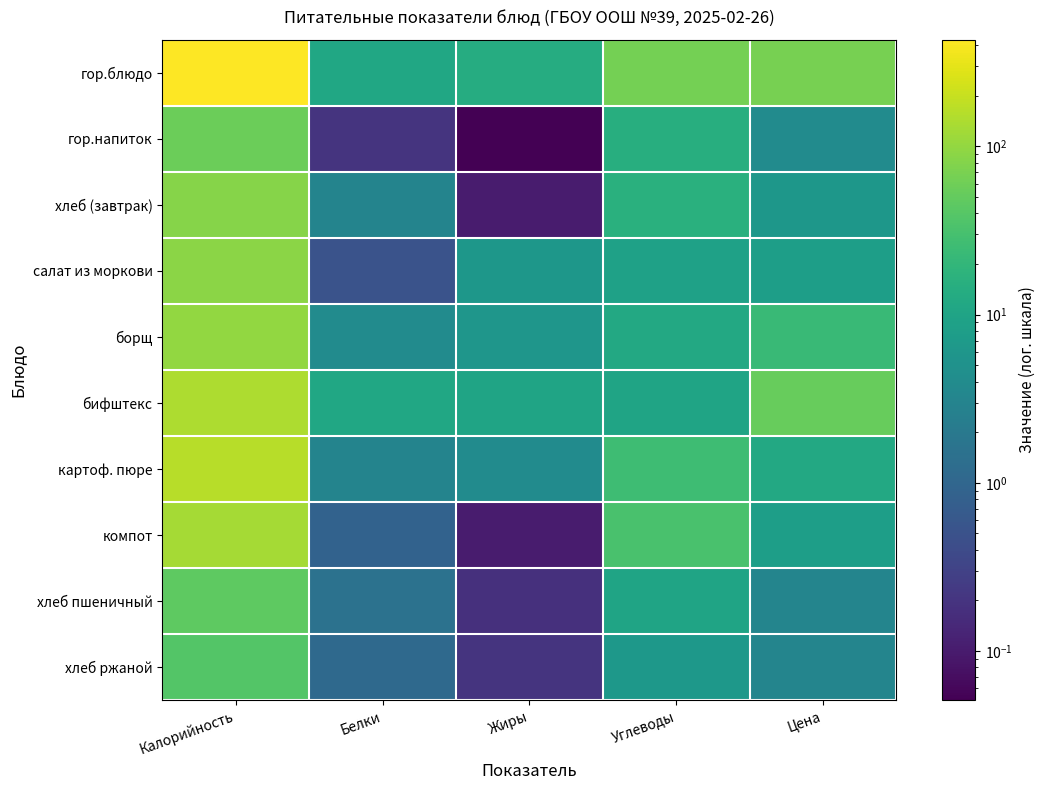

Reading right to left, what are all the values shown in this chart?

гор.блюдо: Цена=68.5	Углеводы=65.0	Жиры=14.0	Белки=11.0	Калорийность=431.0
гор.напиток: Цена=4.0	Углеводы=15.0	Жиры=0.1	Белки=0.2	Калорийность=57.3
хлеб (завтрак): Цена=6.2	Углеводы=16.0	Жиры=0.1	Белки=3.0	Калорийность=83.0
салат из моркови: Цена=8.0	Углеводы=9.0	Жиры=6.0	Белки=0.5	Калорийность=89.0
борщ: Цена=23.0	Углеводы=12.0	Жиры=6.0	Белки=4.0	Калорийность=100.0
бифштекс: Цена=53.0	Углеводы=10.0	Жиры=10.0	Белки=11.0	Калорийность=143.0
картоф. пюре: Цена=12.0	Углеводы=26.0	Жиры=4.0	Белки=3.0	Калорийность=164.0
компот: Цена=8.0	Углеводы=32.1	Жиры=0.1	Белки=0.9	Калорийность=126.1
хлеб пшеничный: Цена=3.1	Углеводы=9.9	Жиры=0.2	Белки=1.5	Калорийность=45.2
хлеб ржаной: Цена=3.1	Углеводы=6.4	Жиры=0.2	Белки=1.1	Калорийность=38.0